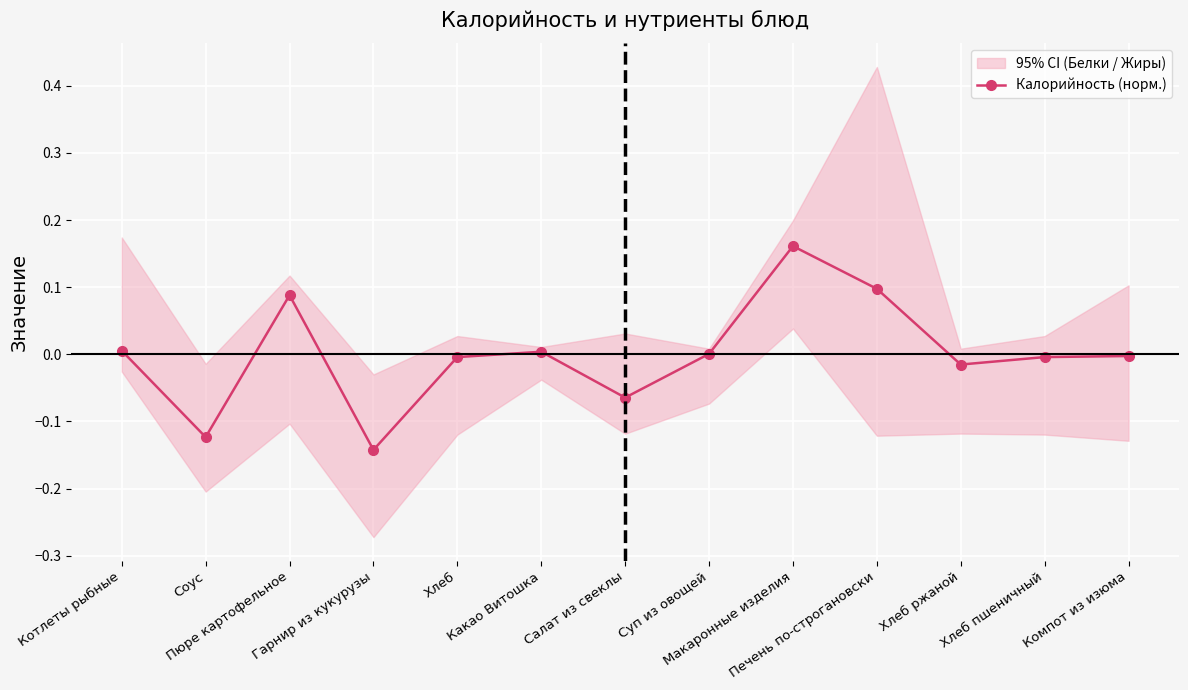

How many interior local peaks (higher than both neighbors) does the data have?

3